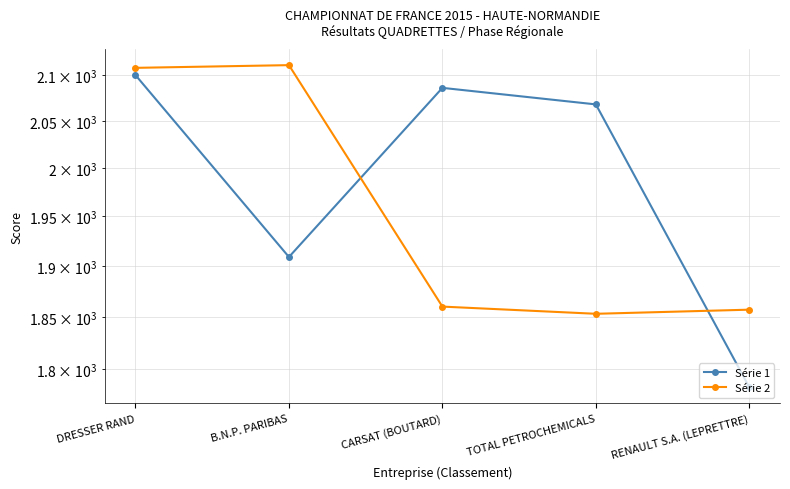

What is the total value across all series at DRESSER RAND?

4208